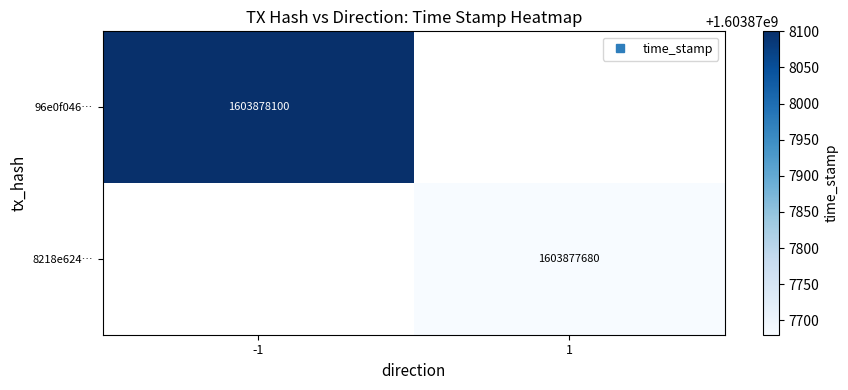

The 96e0f04664a8dad9fe51bc4e07a489cb2e4ca42 series shows -1 at direction. True or false?

False